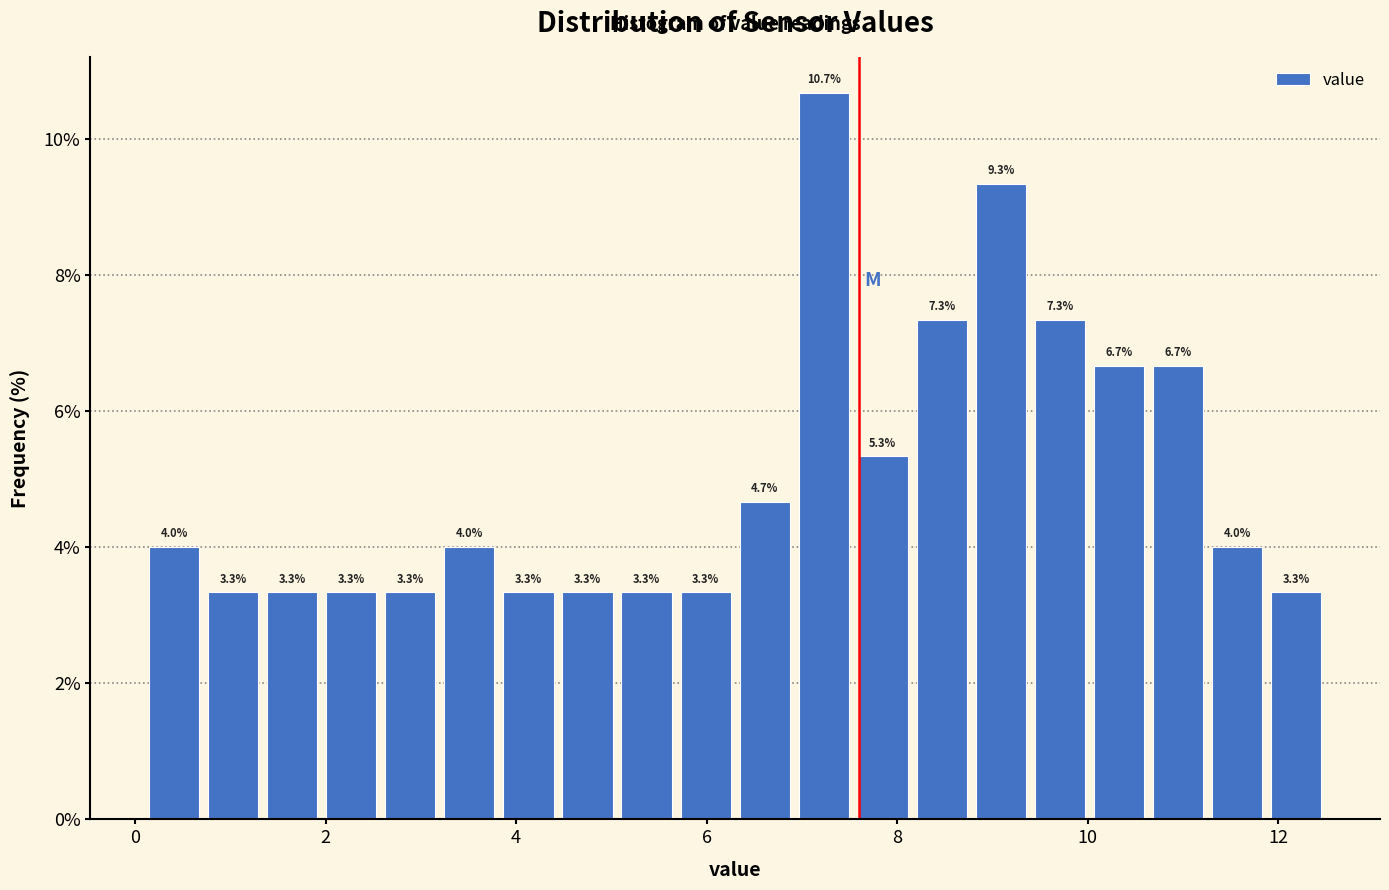

Around what value on the x-axis is the tallest bar? Give the approximate position of its centre, as read against the axis.

7.2